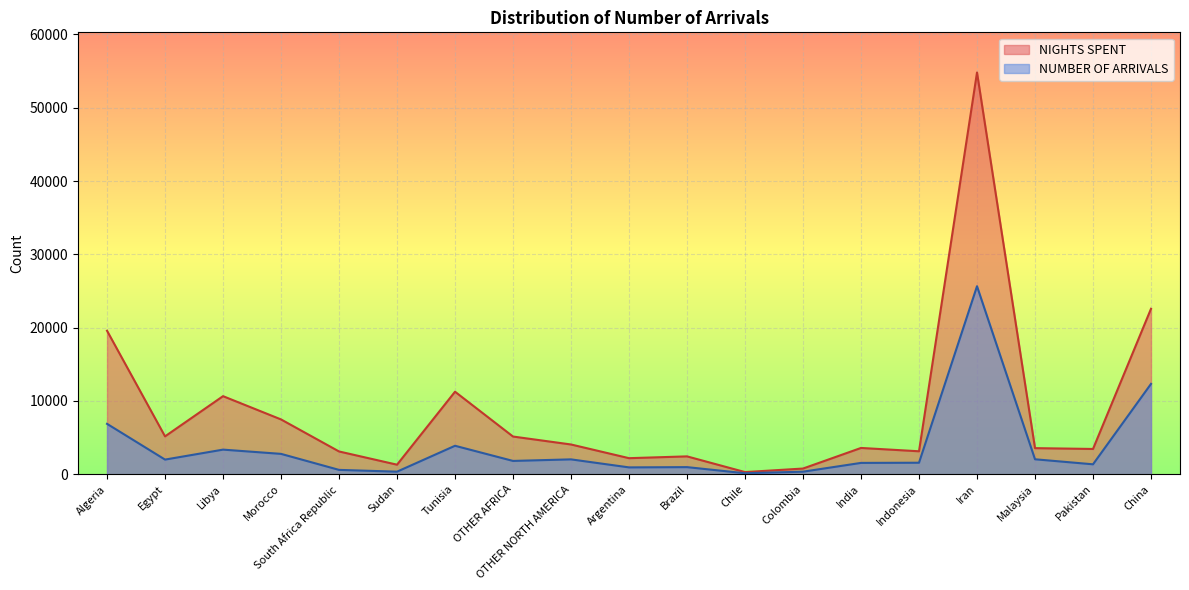

Which category has the highest value in the NUMBER OF ARRIVALS series?

Iran